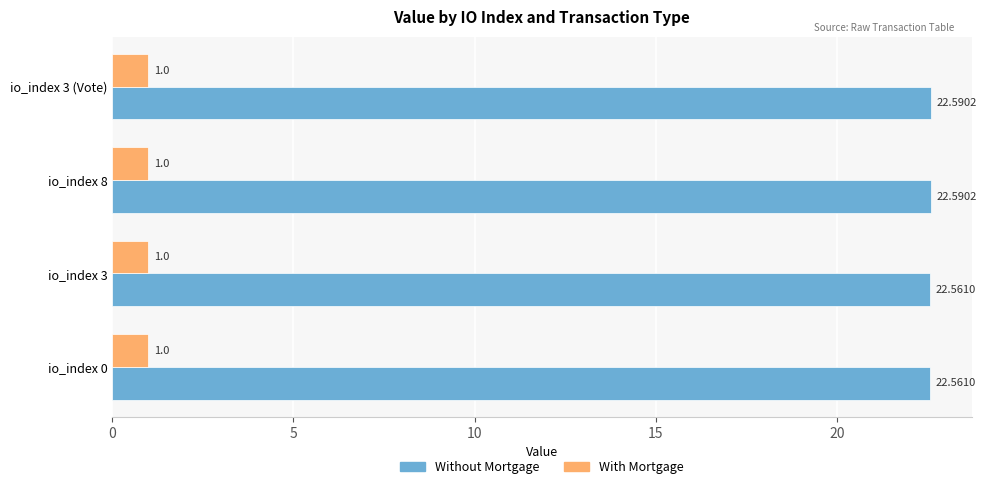

Rank the series at io_index 3 (Vote) from lowest to highest value.

With Mortgage, Without Mortgage